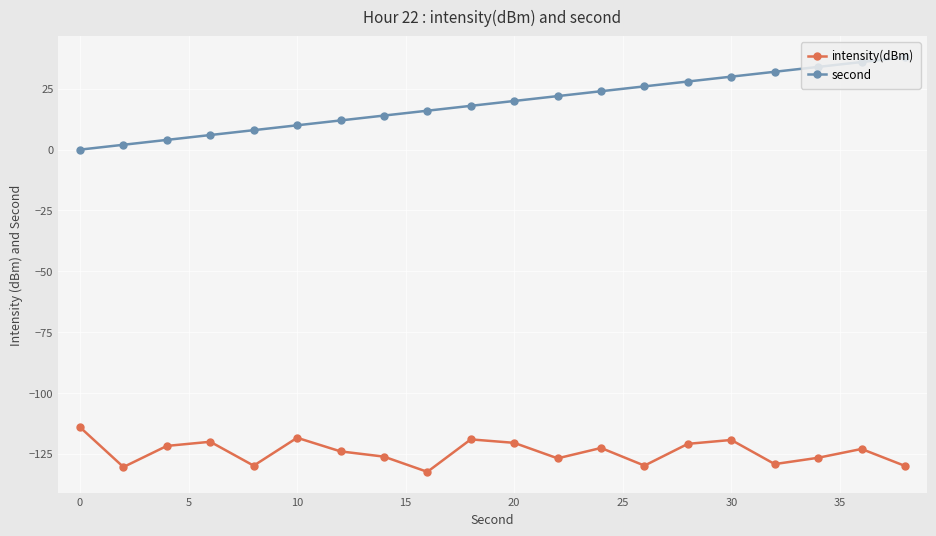

Which series has the largest range (max minus min)?

second